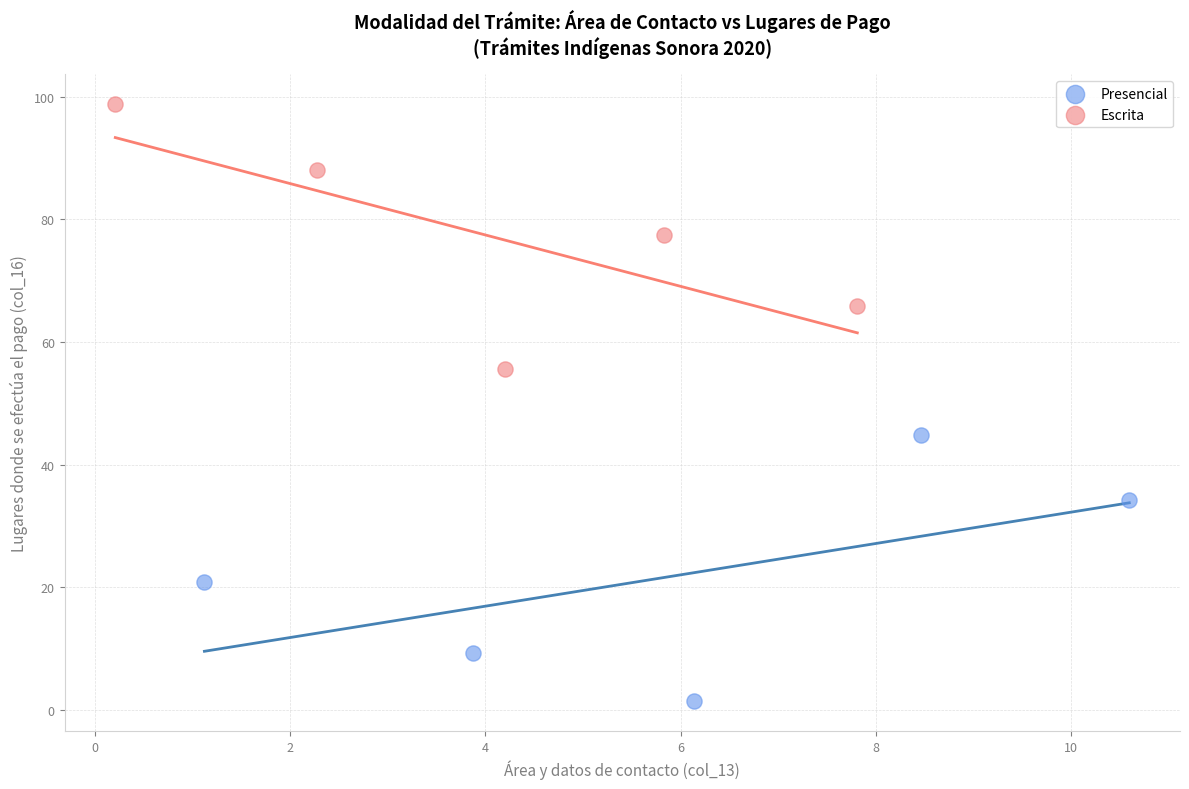

Which series reaches the minimum Y coordinate?

Presencial